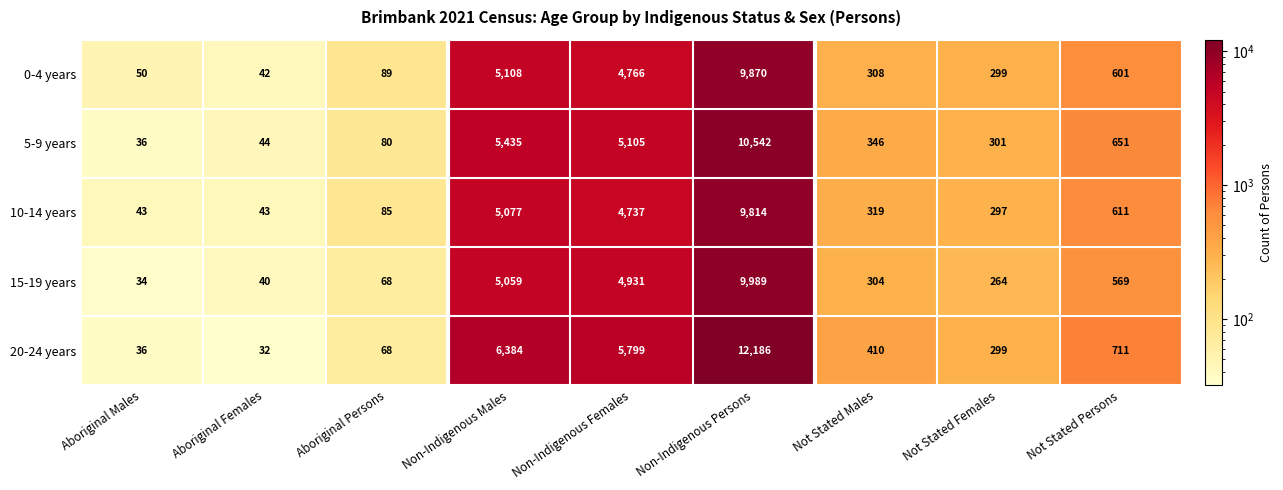

At which label is 20-24 years closest to 6109?

Non-Indigenous Males